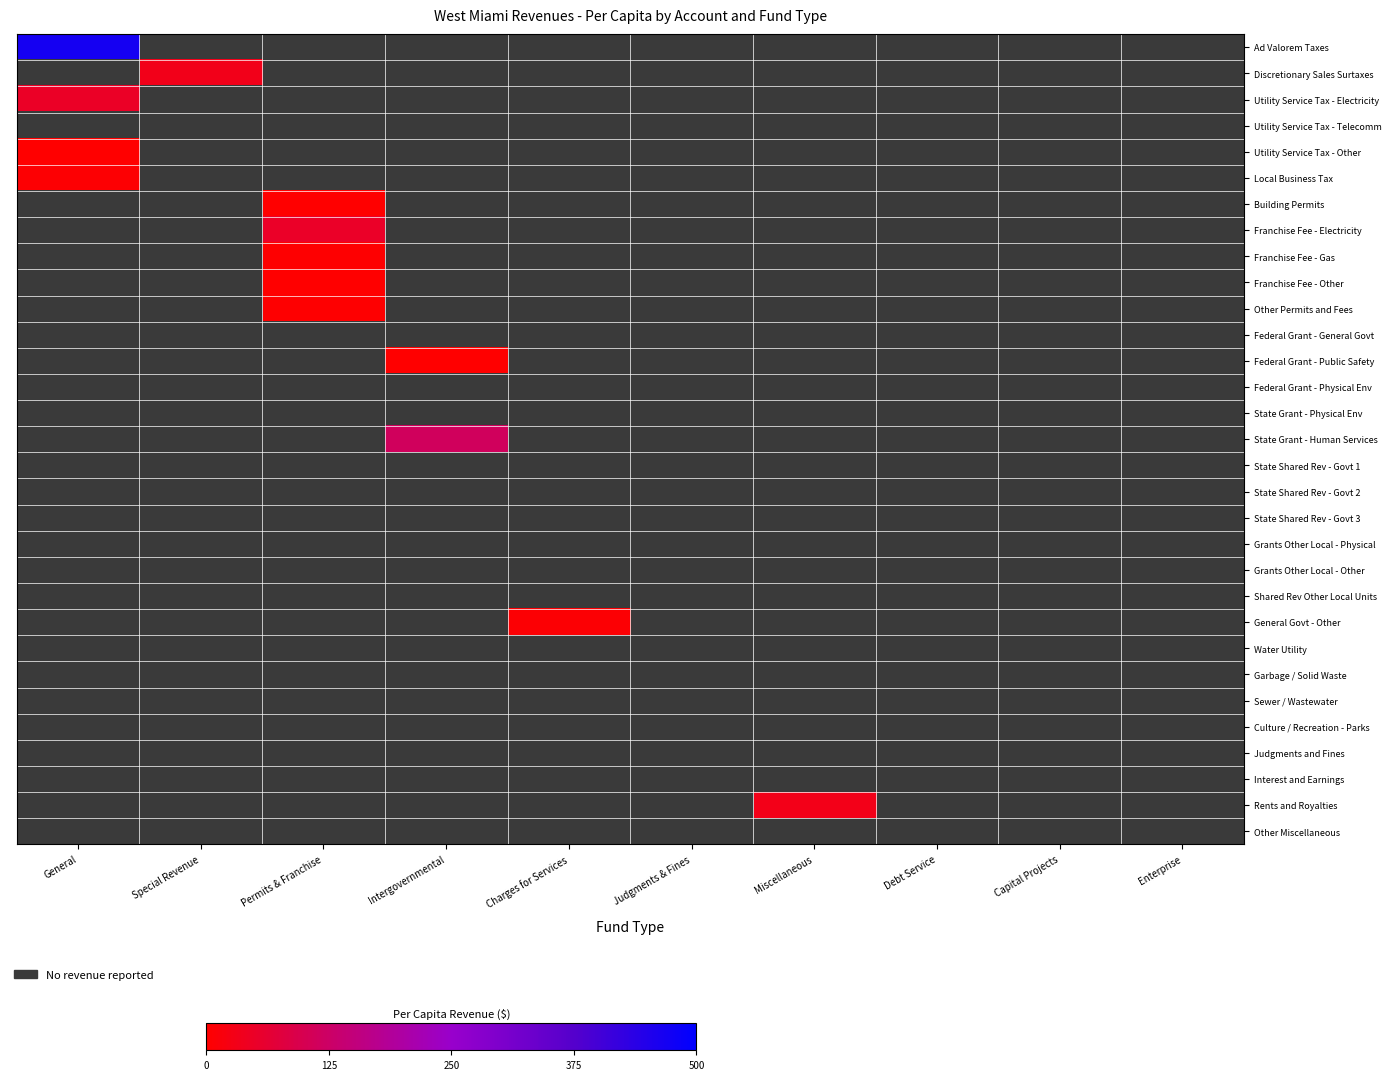

At Intergovernmental, list the series in order from smallest to largest.

Ad Valorem Taxes, Discretionary Sales Surtaxes, Utility Service Tax - Electricity, Utility Service Tax - Telecomm, Utility Service Tax - Other, Local Business Tax, Building Permits, Franchise Fee - Electricity, Franchise Fee - Gas, Franchise Fee - Other, Other Permits and Fees, Federal Grant - General Govt, Federal Grant - Public Safety, Federal Grant - Physical Env, State Grant - Physical Env, State Grant - Human Services, State Shared Rev - Govt 1, State Shared Rev - Govt 2, State Shared Rev - Govt 3, Grants Other Local - Physical, Grants Other Local - Other, Shared Rev Other Local Units, General Govt - Other, Water Utility, Garbage / Solid Waste, Sewer / Wastewater, Culture / Recreation - Parks, Judgments and Fines, Interest and Earnings, Rents and Royalties, Other Miscellaneous